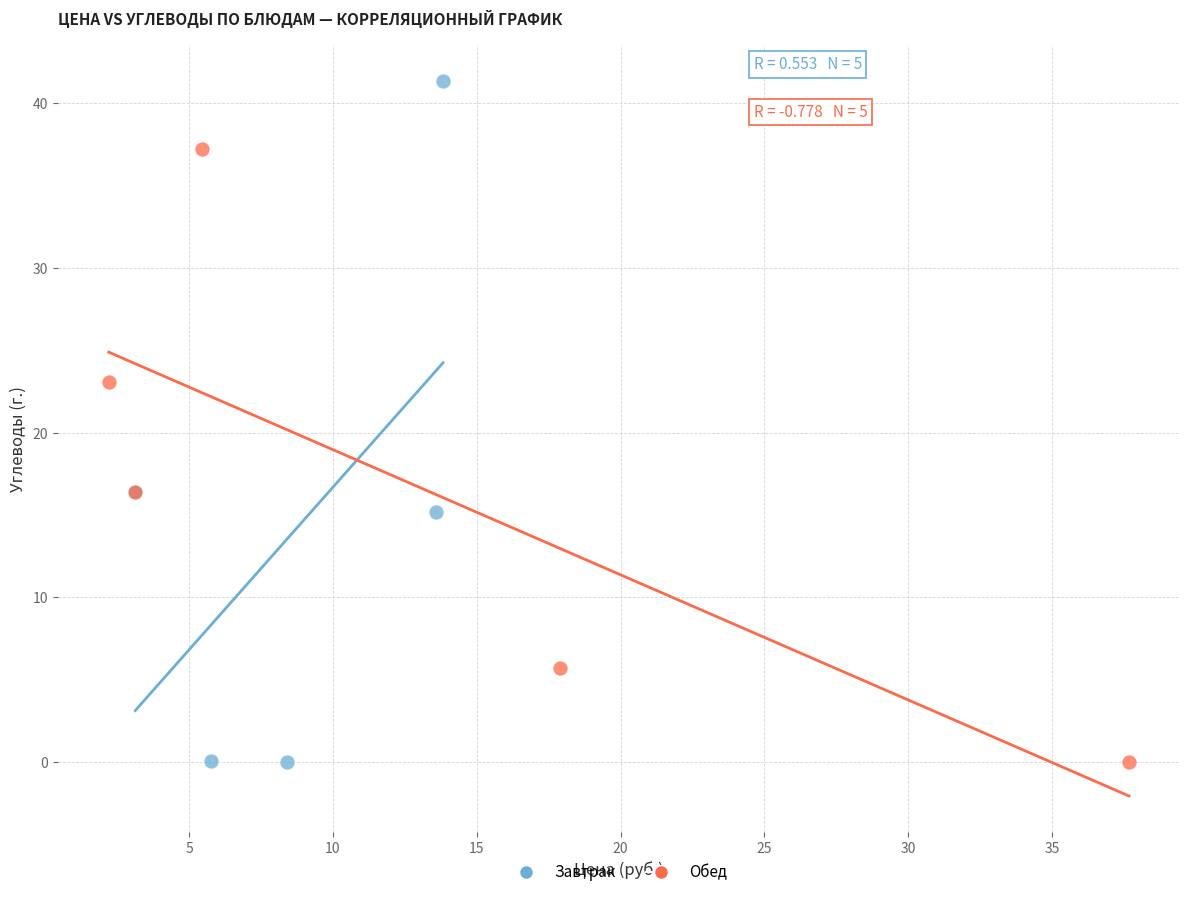

Which series contains the highest Y value?

Завтрак